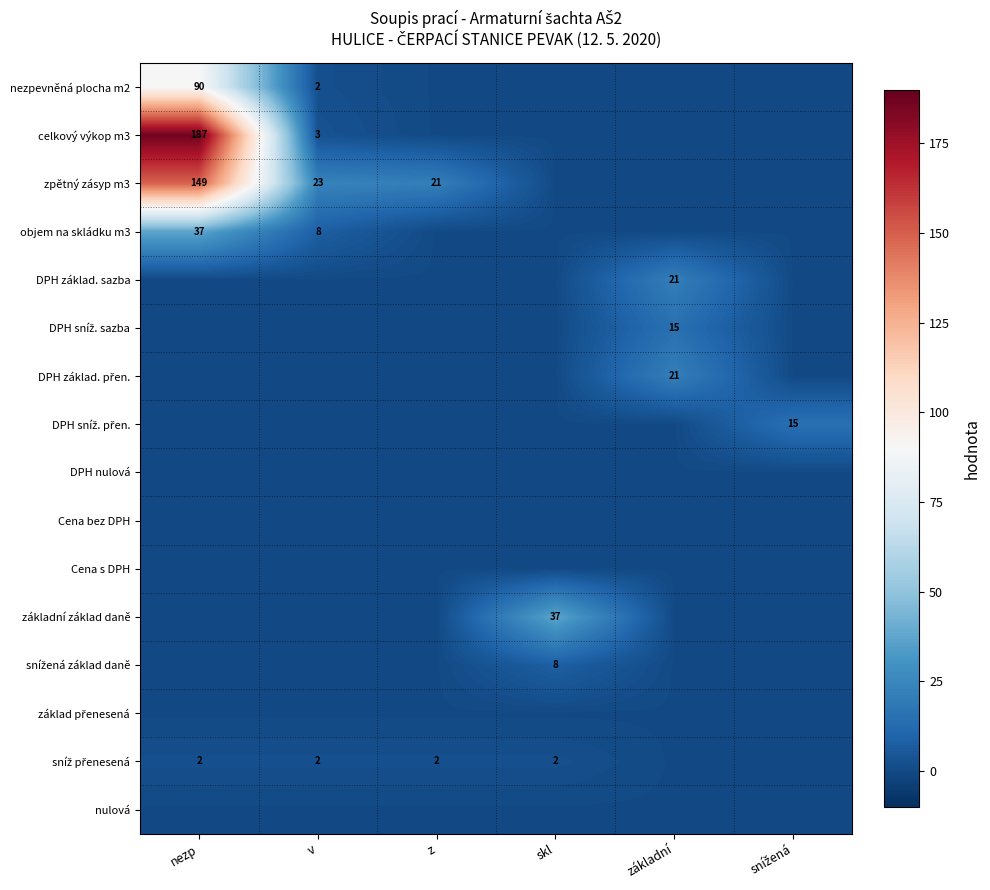

The celkový výkop m3 series shows 3 at v. True or false?

True